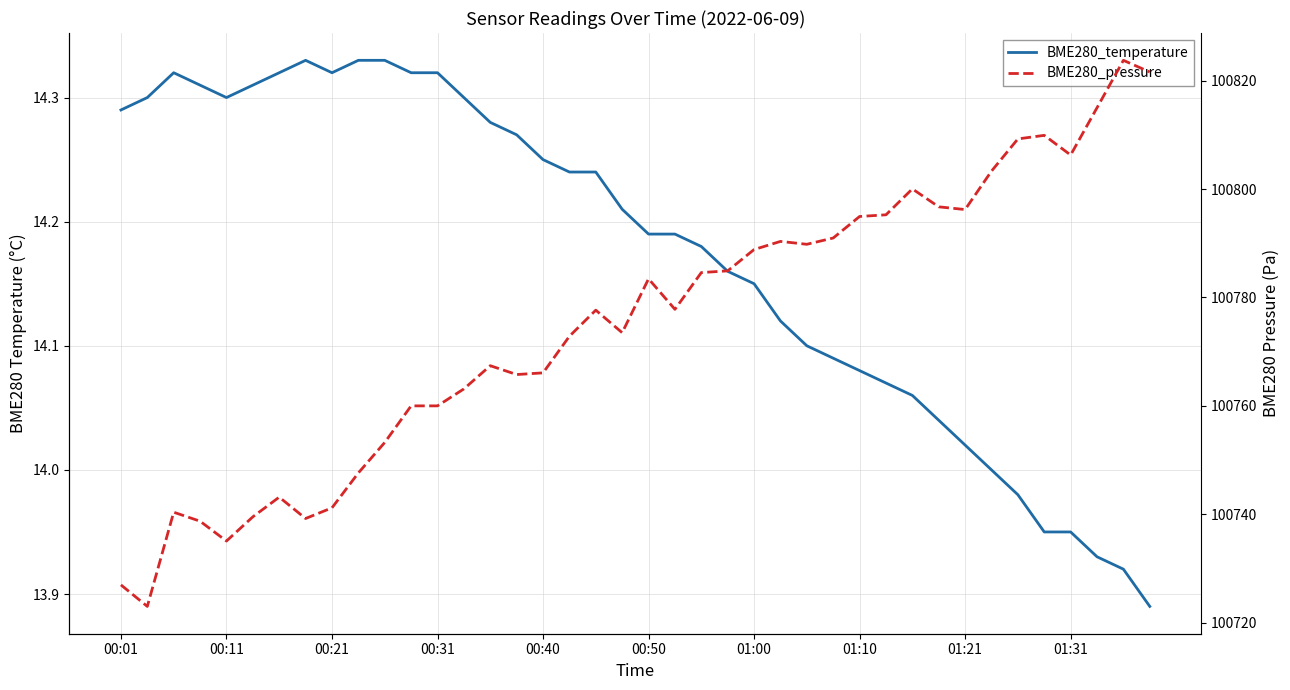

Is the value of BME280_pressure at 00:31 greater than the value of BME280_temperature at 26?

Yes